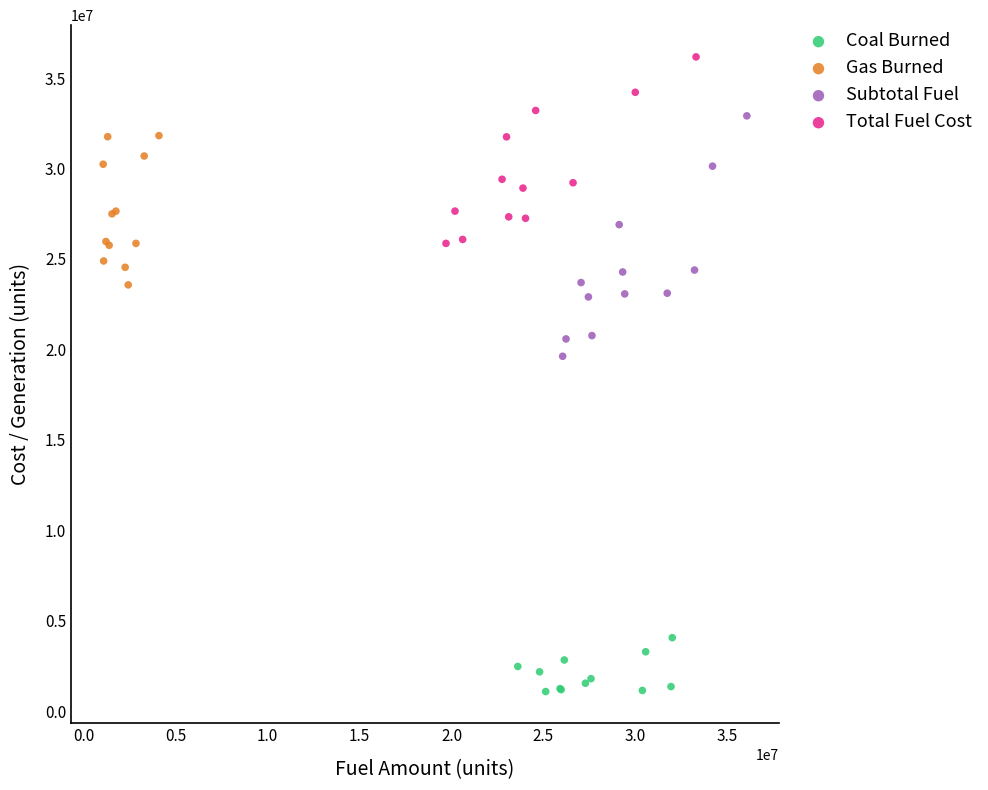

Which series has the widest spread of Y values?

Subtotal Fuel